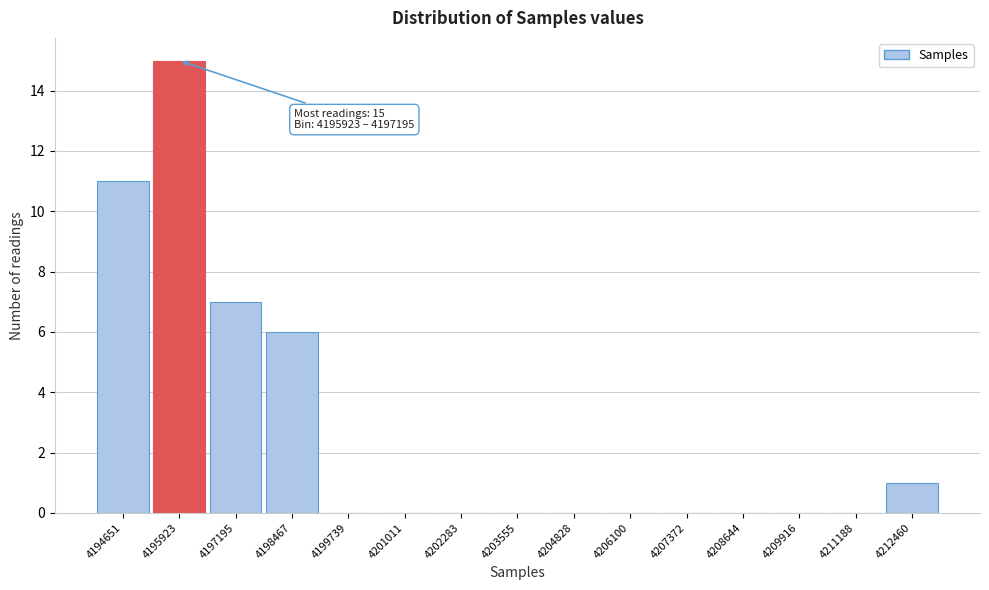

Reading left to right, list all the values displayed in this chart.

4194651=11	4195923=15	4197195=7	4198467=6	4199739=0	4201011=0	4202283=0	4203555=0	4204828=0	4206100=0	4207372=0	4208644=0	4209916=0	4211188=0	4212460=1